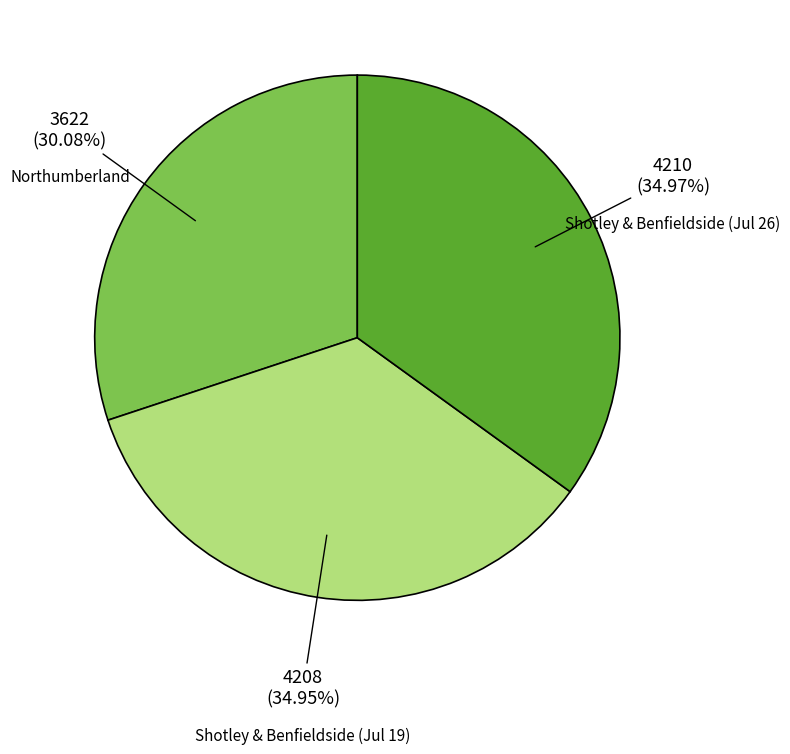

Which has a higher value, Shotley & Benfieldside (Jul 19) or Northumberland?

Shotley & Benfieldside (Jul 19)